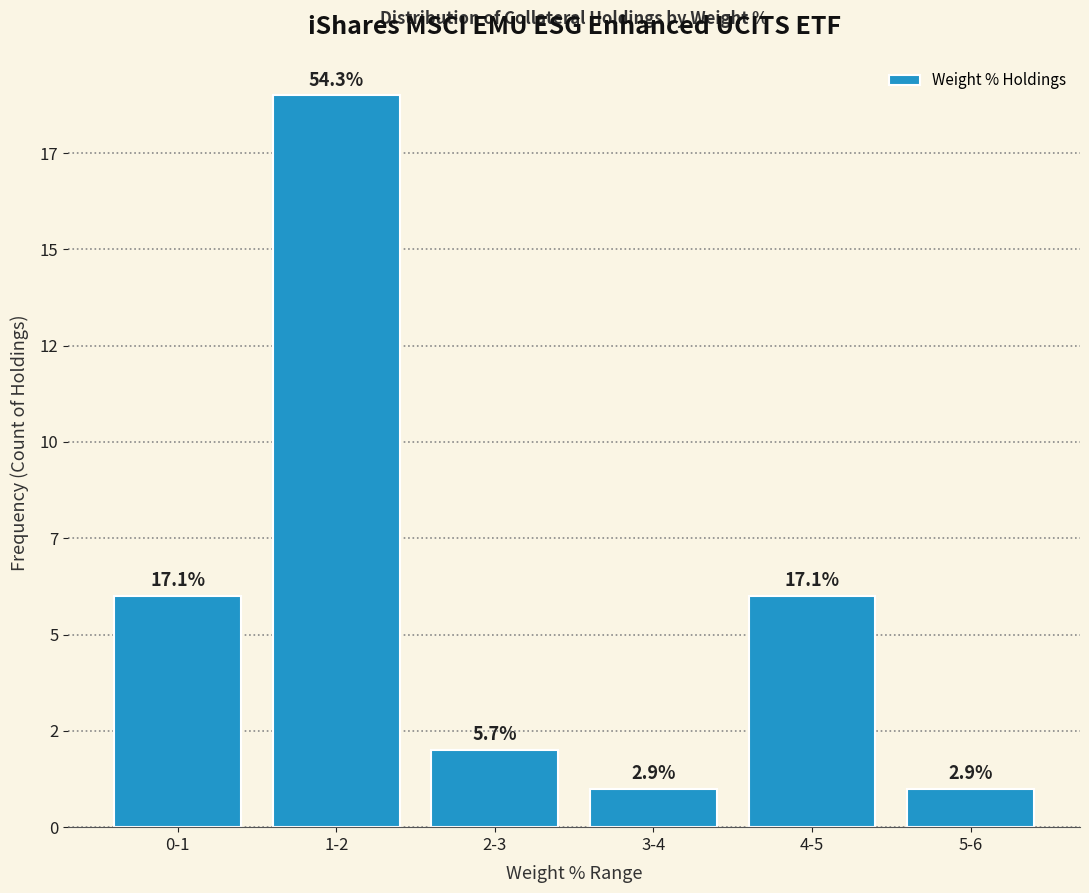

Are the bars horizontal?

No